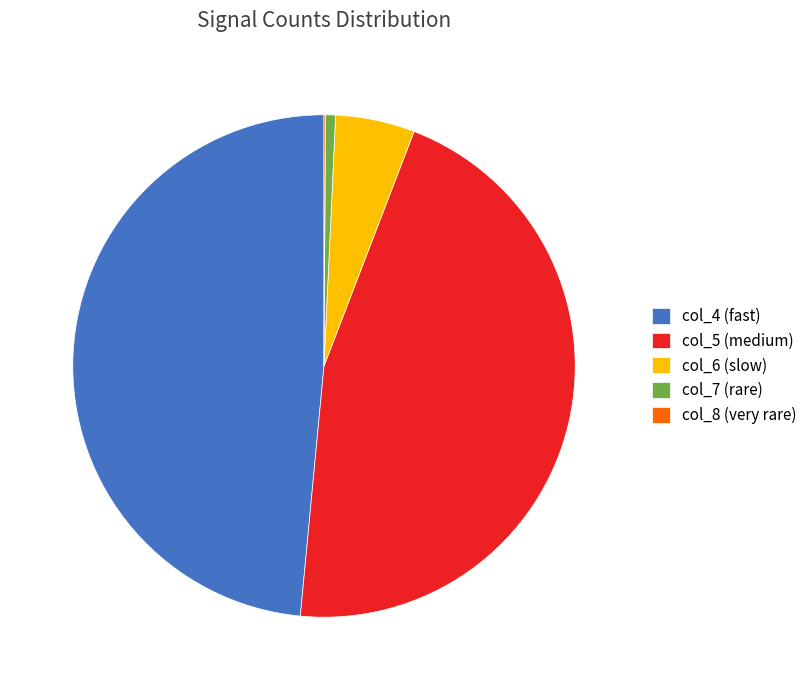

The col_6 (slow) slice represents 15% of the pie. True or false?

False